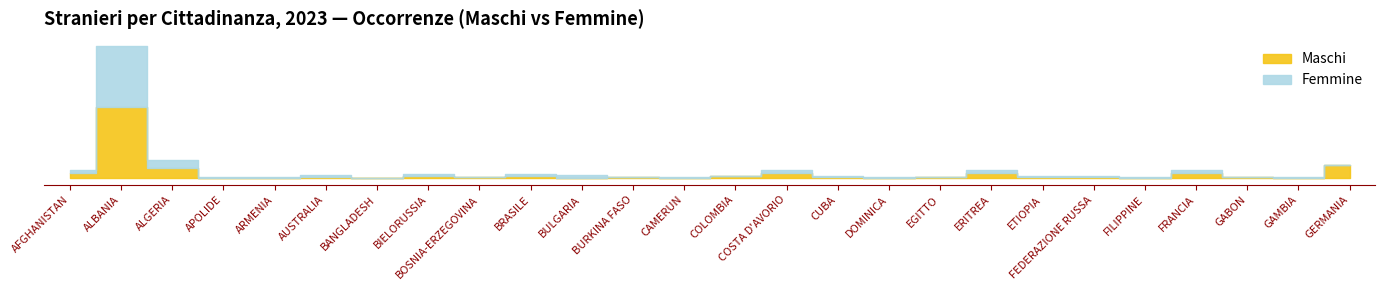

Between BURKINA FASO and GAMBIA, which is larger?

BURKINA FASO